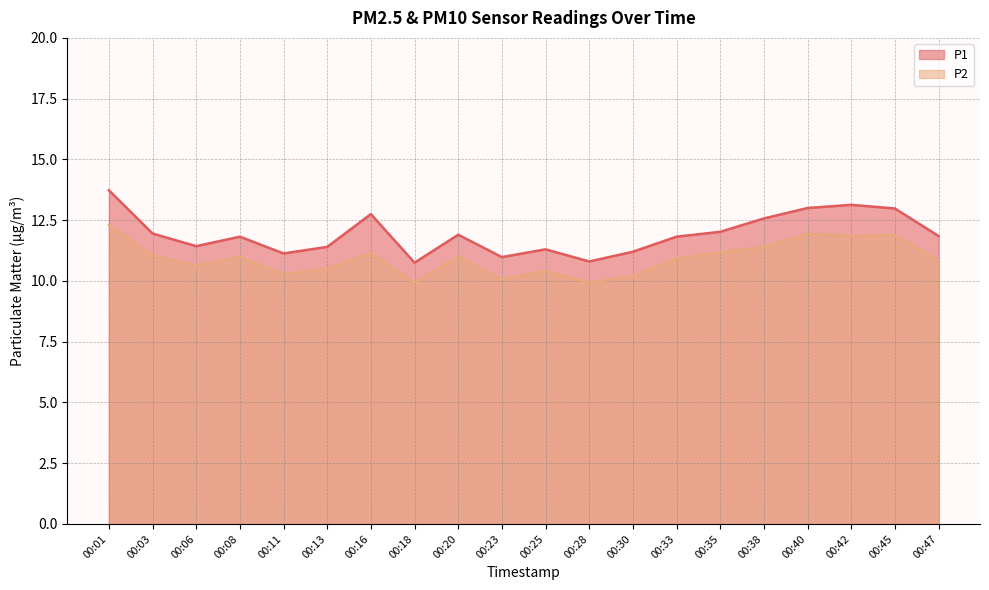

True or false: P1 and P2 cross at least once.

False